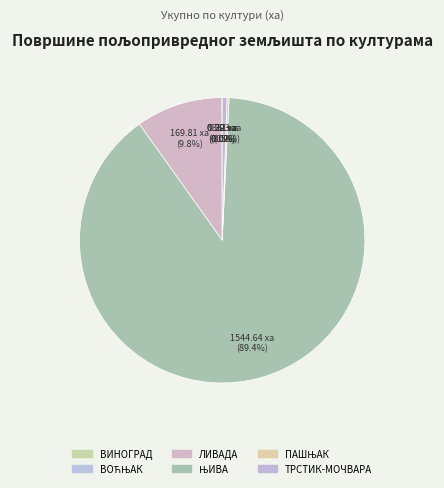

To the nearest percent, what is the average slice percentage?

17%